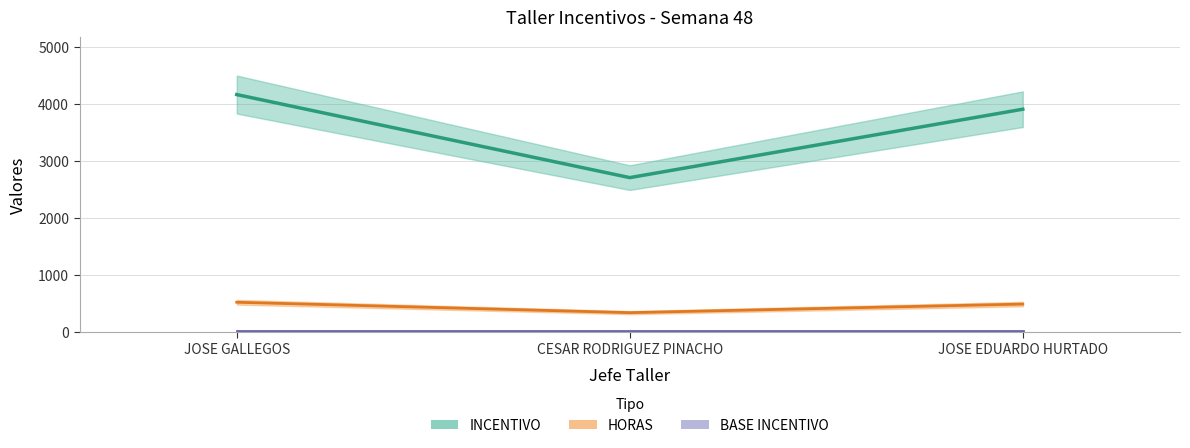

At which category does the chart reach its peak across all series?

JOSE GALLEGOS